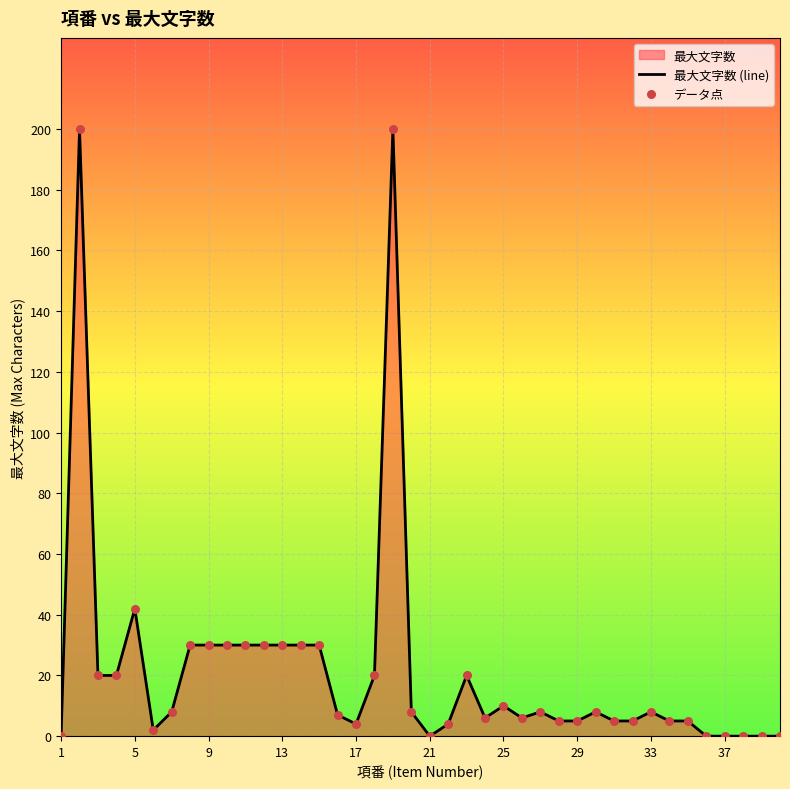

Which series reaches the maximum Y coordinate?

最大文字数 (line)